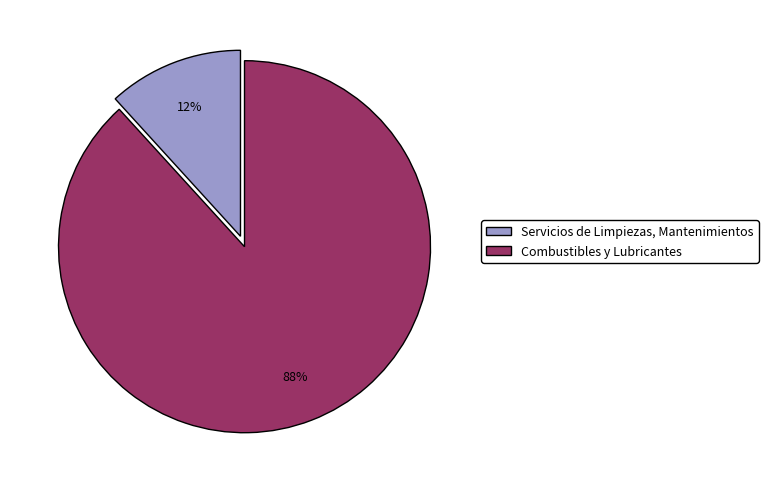

Do Servicios de Limpiezas, Mantenimientos and Combustibles y Lubricantes together represent more than half of the pie?

Yes